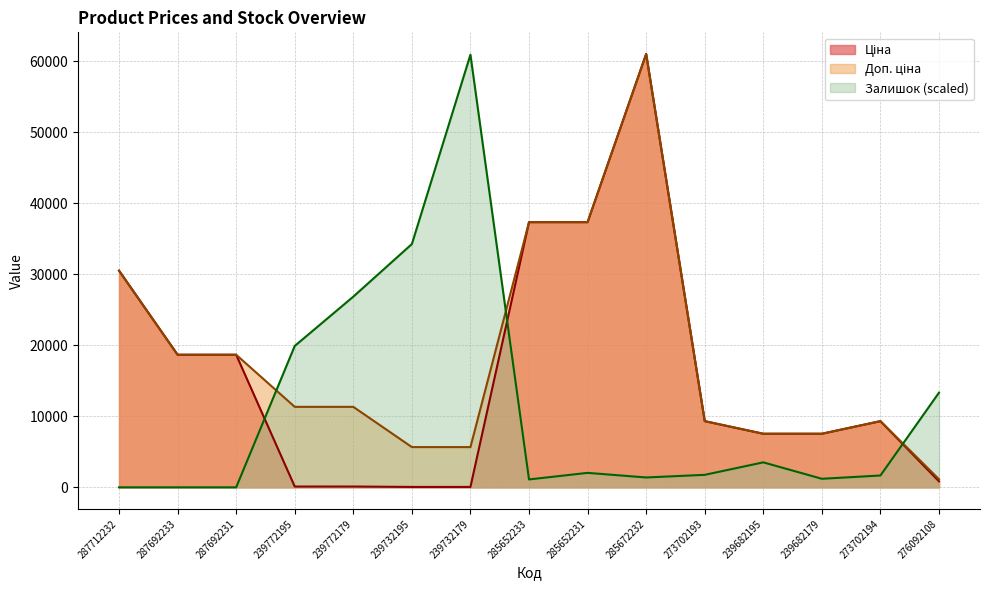

How many values in the Ціна series are below 9321?

7